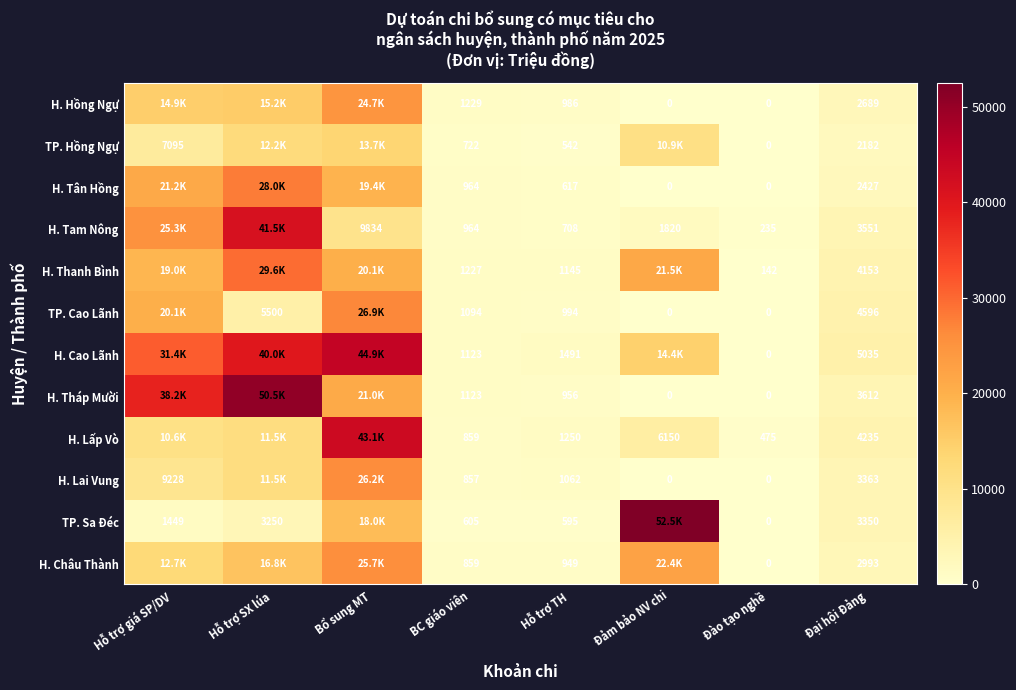

Rank the series at Hỗ trợ TH from lowest to highest value.

TP. Hồng Ngự, TP. Sa Đéc, H. Tân Hồng, H. Tam Nông, H. Châu Thành, H. Tháp Mười, H. Hồng Ngự, TP. Cao Lãnh, H. Lai Vung, H. Thanh Bình, H. Lấp Vò, H. Cao Lãnh